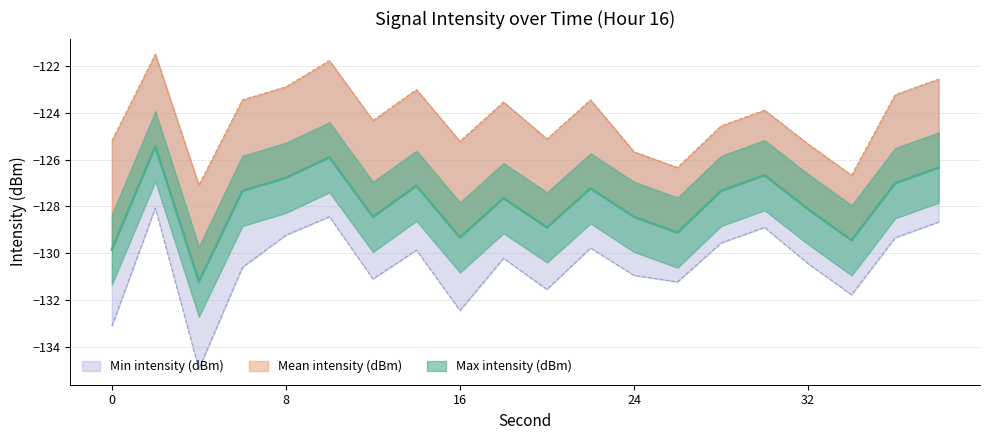

At which category does Mean intensity (dBm) reach its first local peak?

2